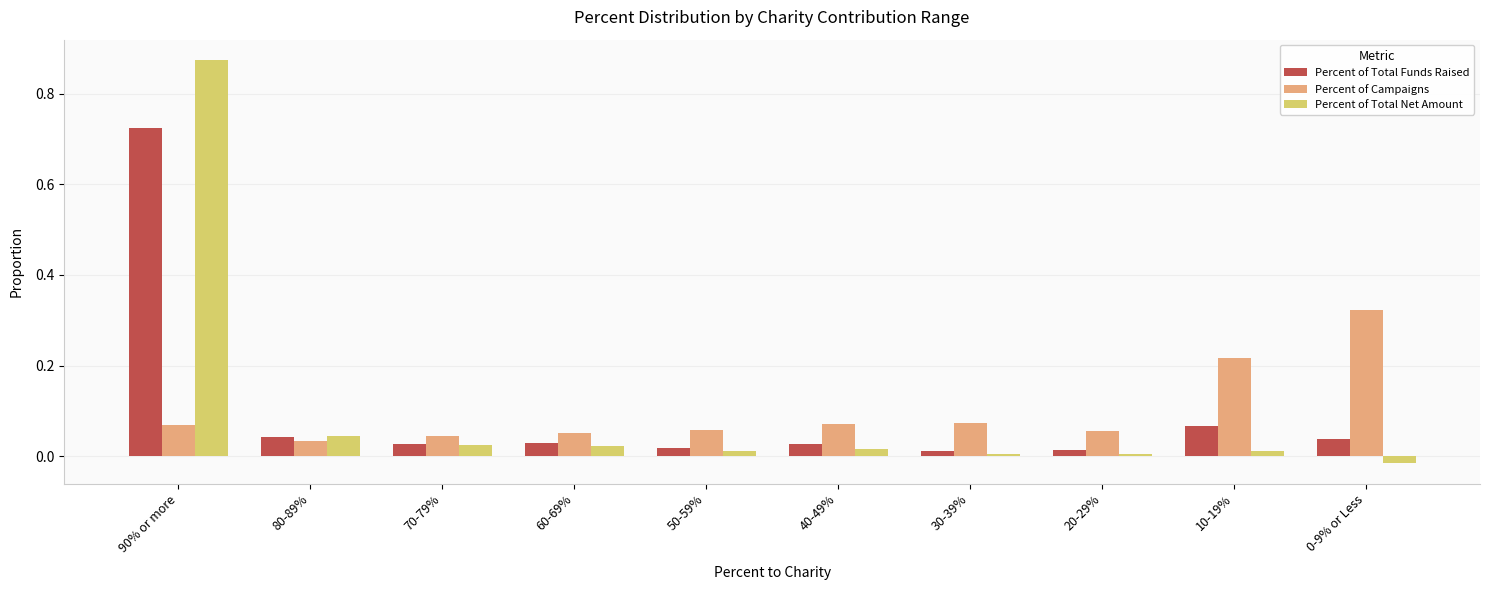

What are all the series names shown in the legend?

Percent of Total Funds Raised, Percent of Campaigns, Percent of Total Net Amount